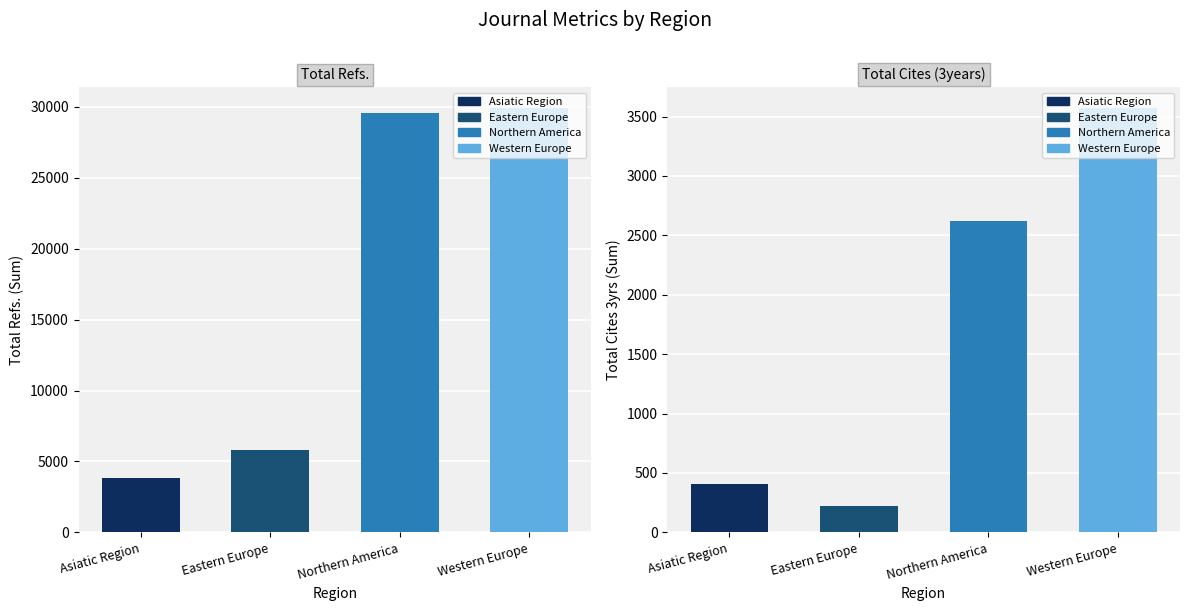

What position from the left is Western Europe?

4